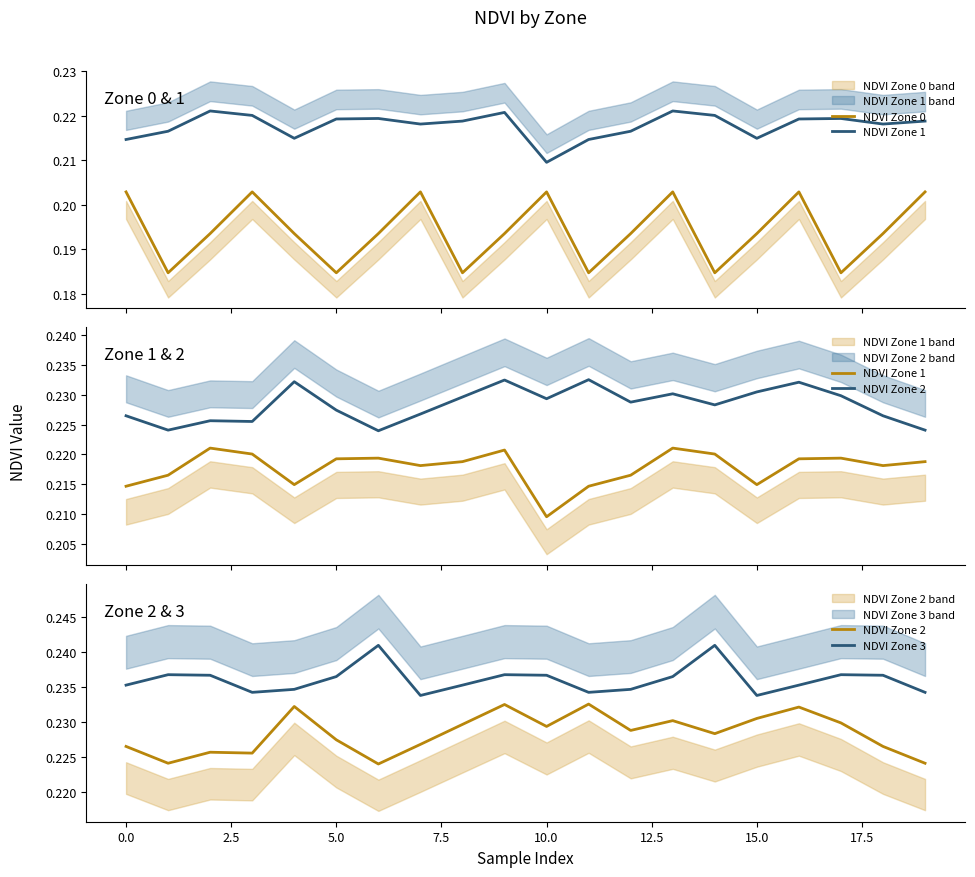

The NDVI Zone 1 series shows 0.4 at 0.0. True or false?

False